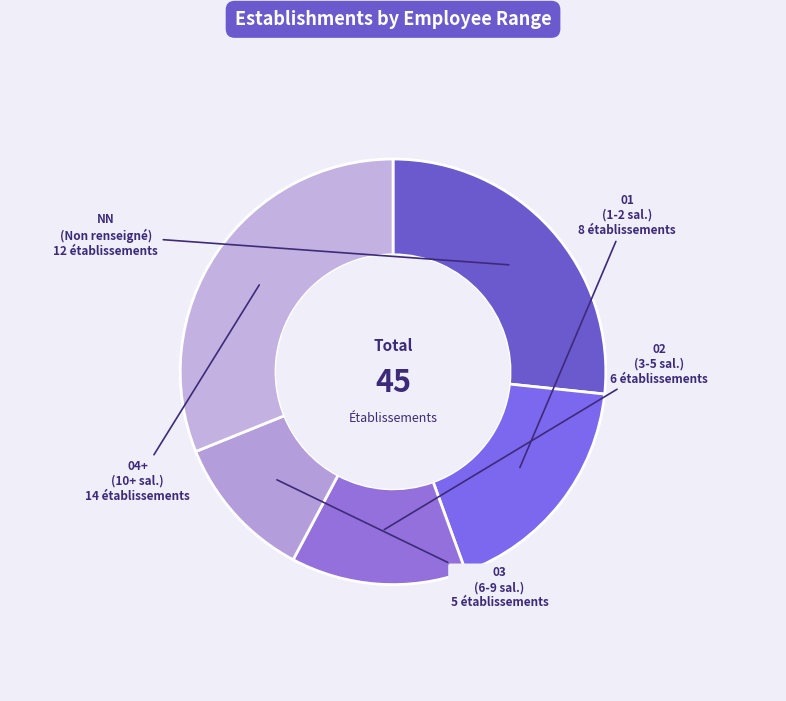

How many segments does this pie chart have?

5